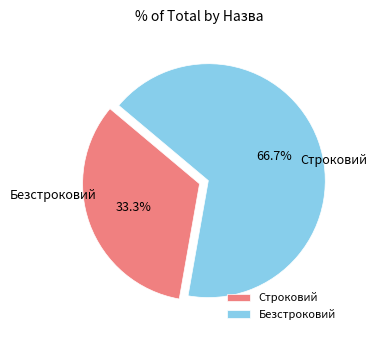

What is the majority slice?

Безстроковий